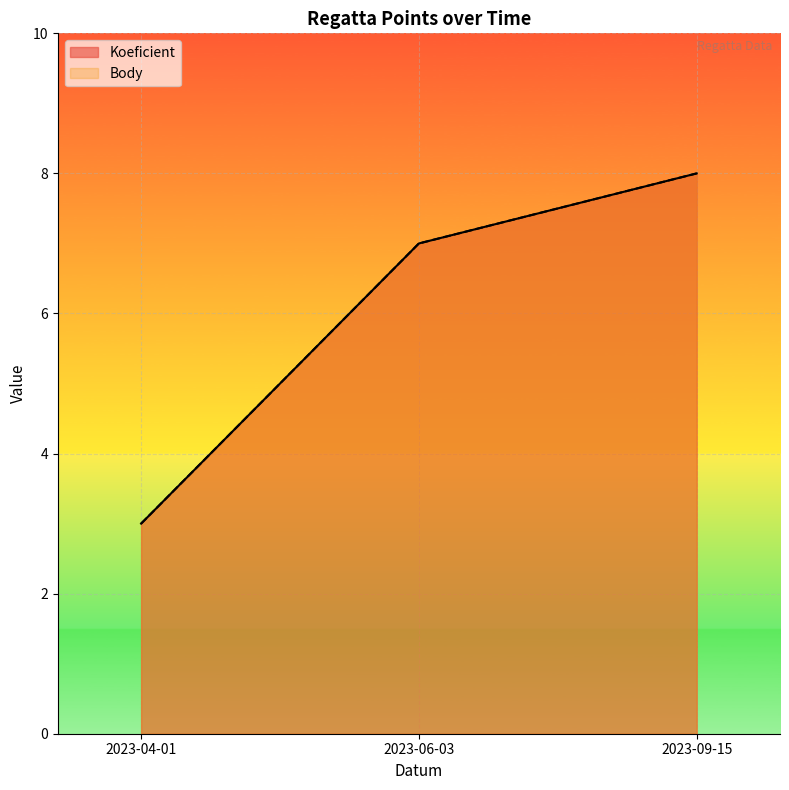

Which series changed the most between 2023-04-01 and 2023-06-03?

Koeficient